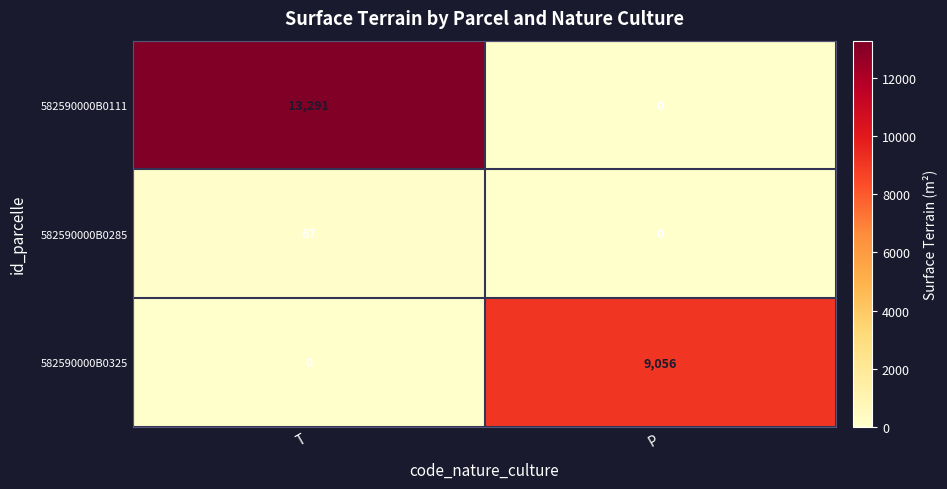

Which series has the largest total across all categories?

582590000B0111